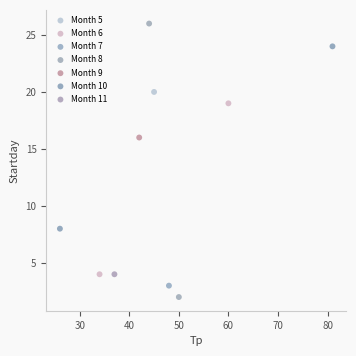

Which series reaches the maximum Y coordinate?

Month 8